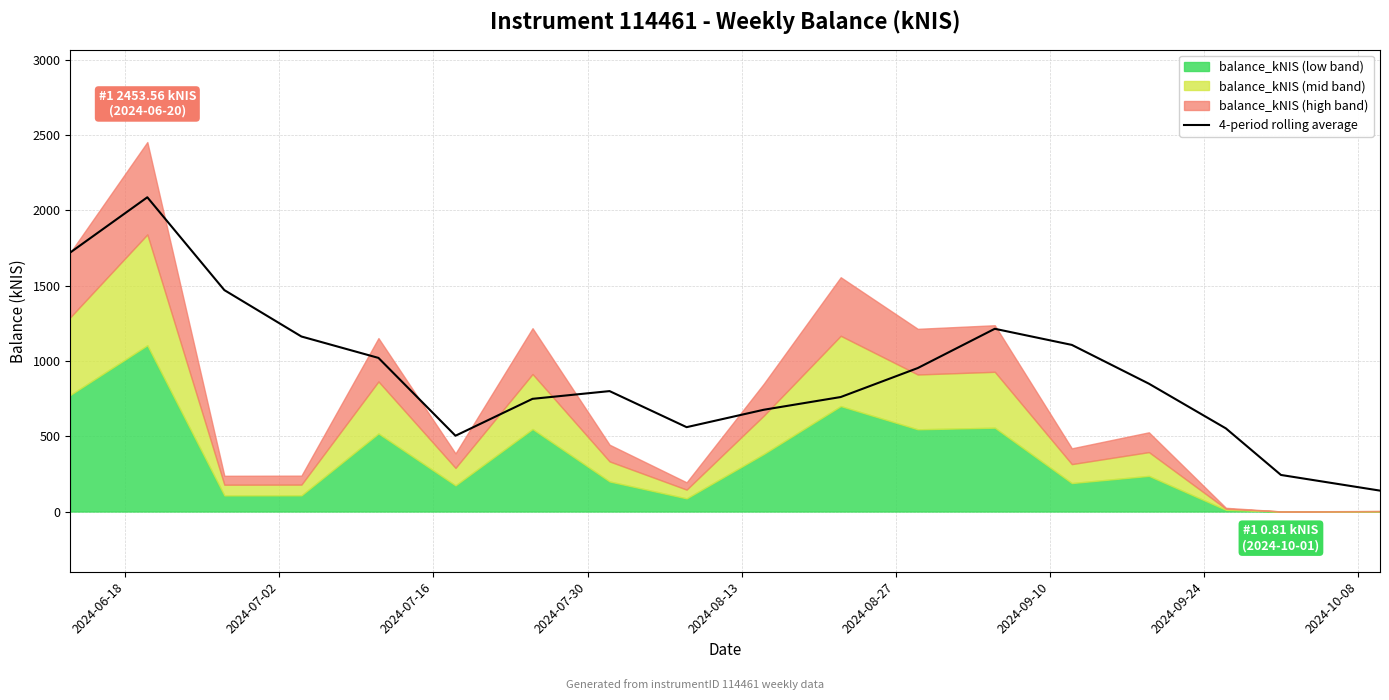

What is the minimum value for 4-period rolling average?

138.7